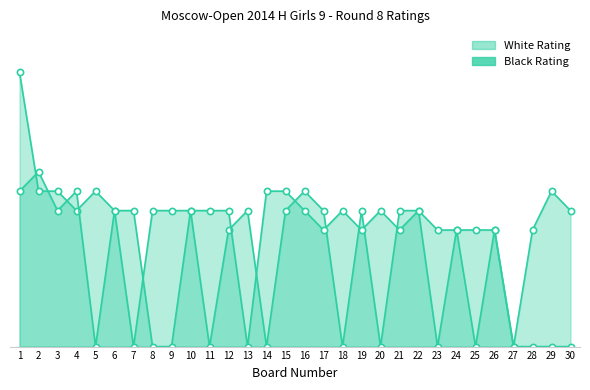

Is it true that White Rating equals 800 at 5?

True